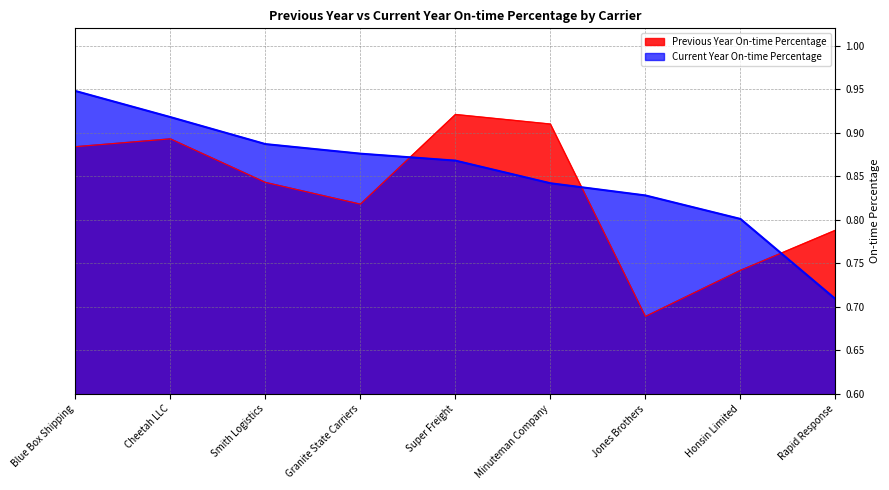

Where is Previous Year On-time Percentage nearest to the value 0?

Jones Brothers